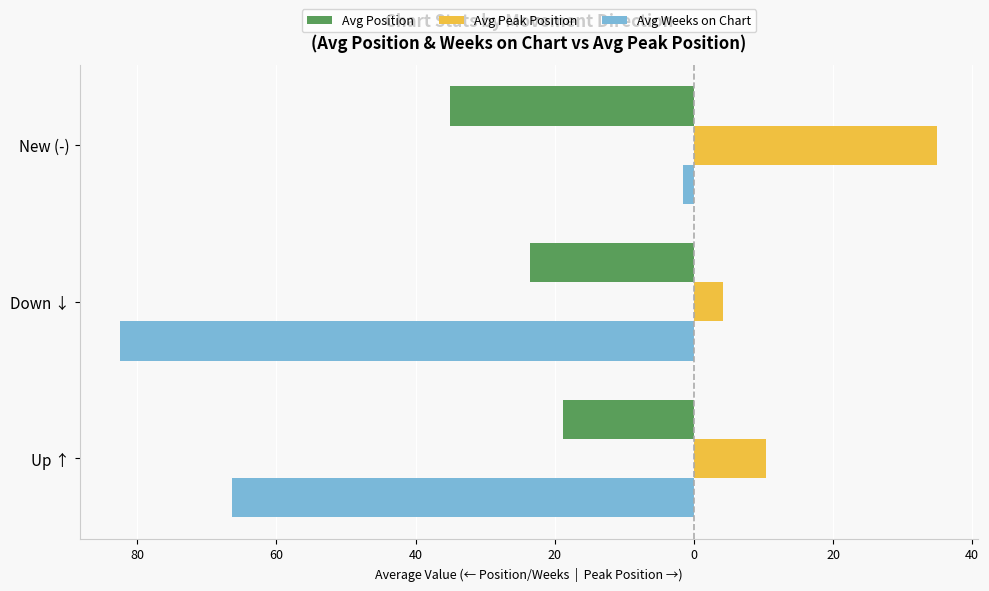

What is the value of the Avg Position bar at the 2nd from the left?

-23.6